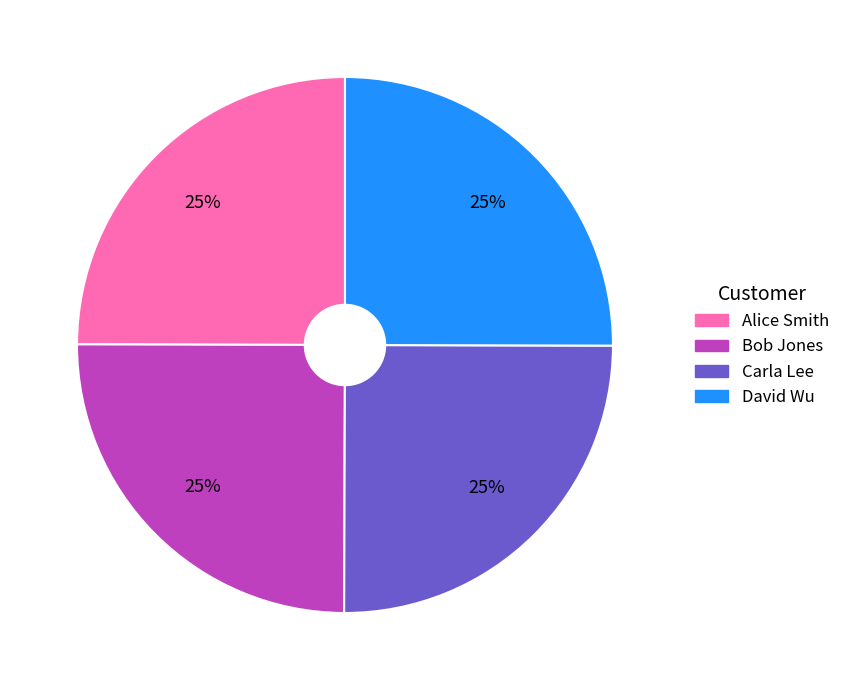

To the nearest percent, what is the average slice percentage?

25%